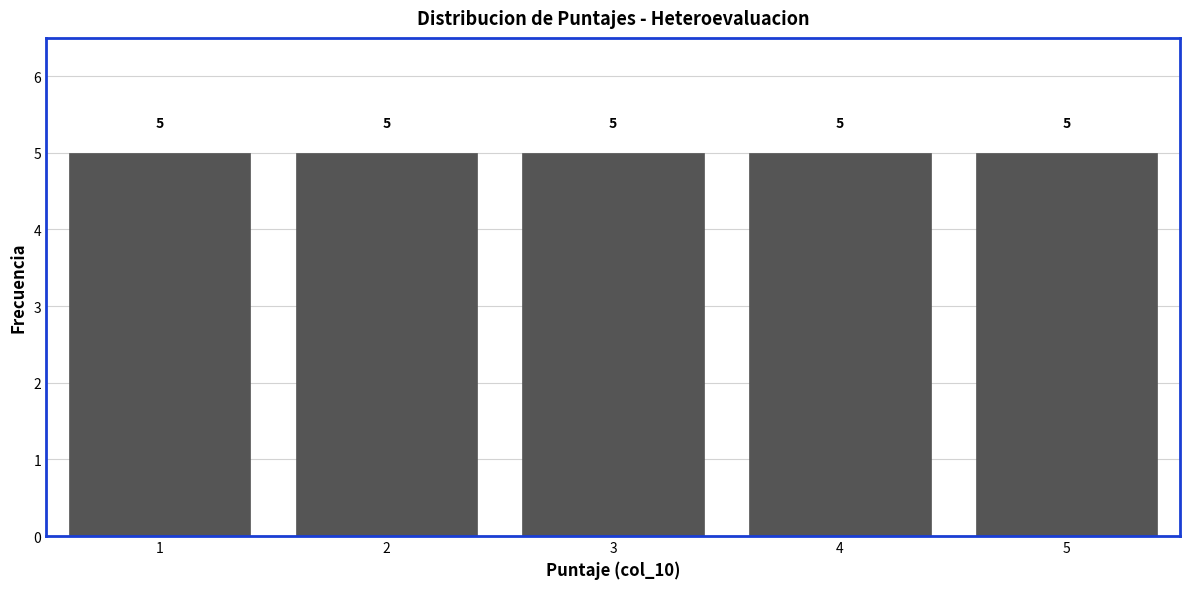

Reading left to right, transcribe this chart: for each bar, give the range it covers on the x-axis and its height.

0.5 to 1.5: 5
1.5 to 2.5: 5
2.5 to 3.5: 5
3.5 to 4.5: 5
4.5 to 5.5: 5